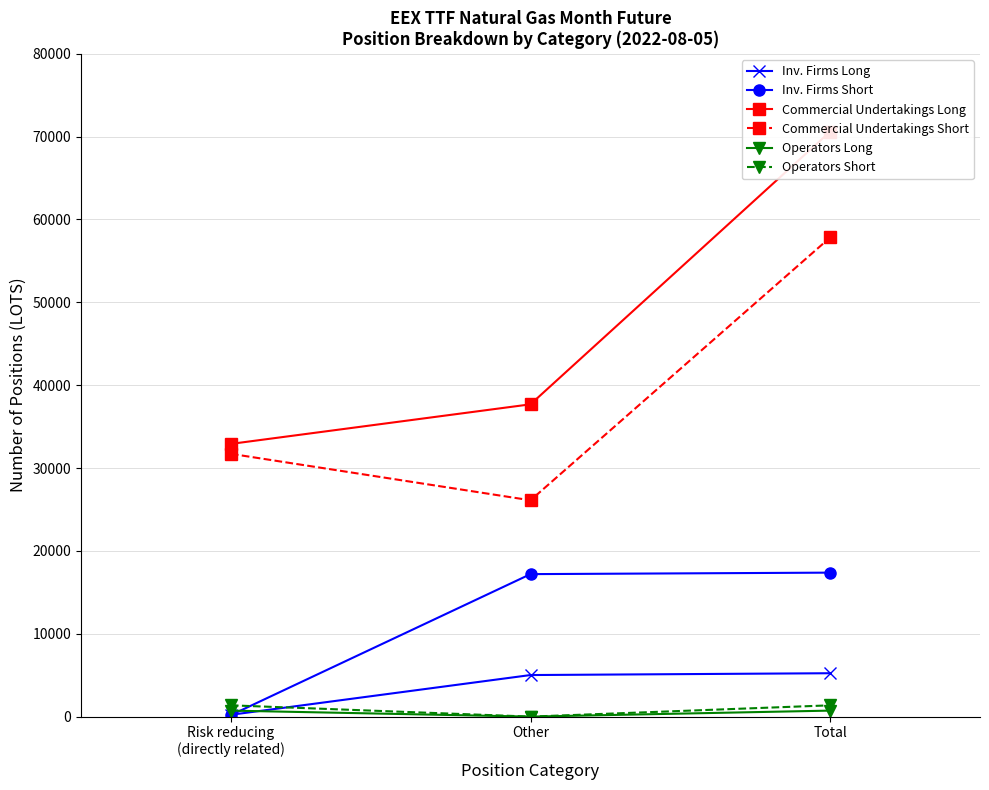

What is the label of the 1st point from the left?

Risk reducing
(directly related)